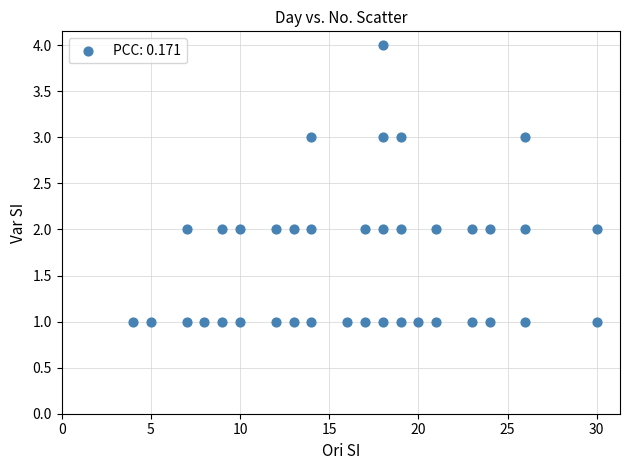

What is the range of X values (max minus min)?

26